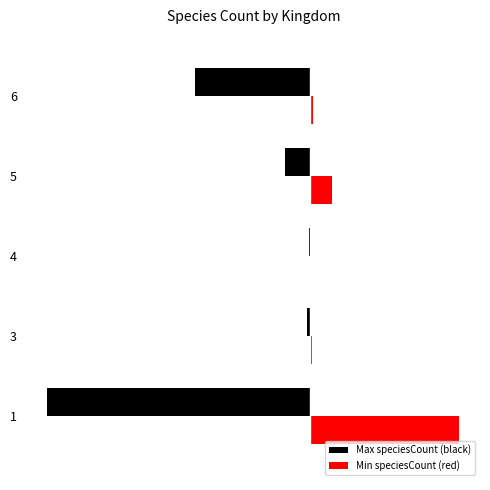

What is the value of the Max speciesCount (black) bar at the 3rd from the left?

-1